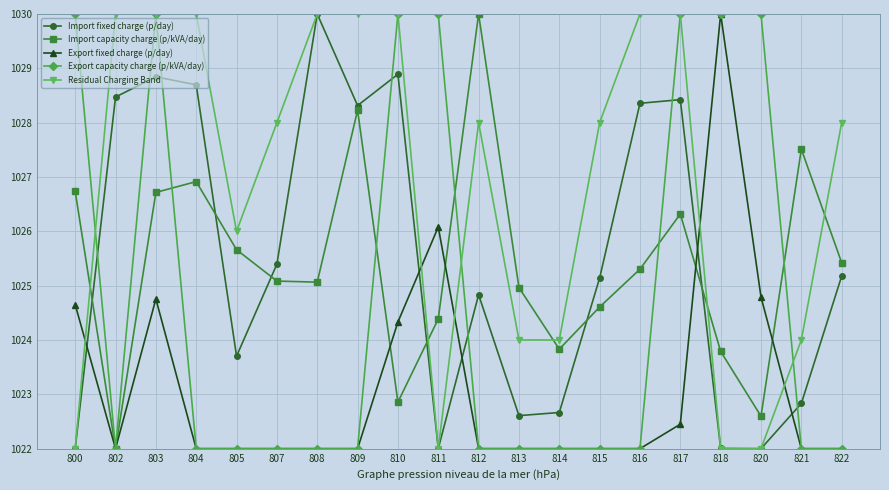

In Import fixed charge (p/day), how many points are higher than both neighbors (excluding endpoints)?

5